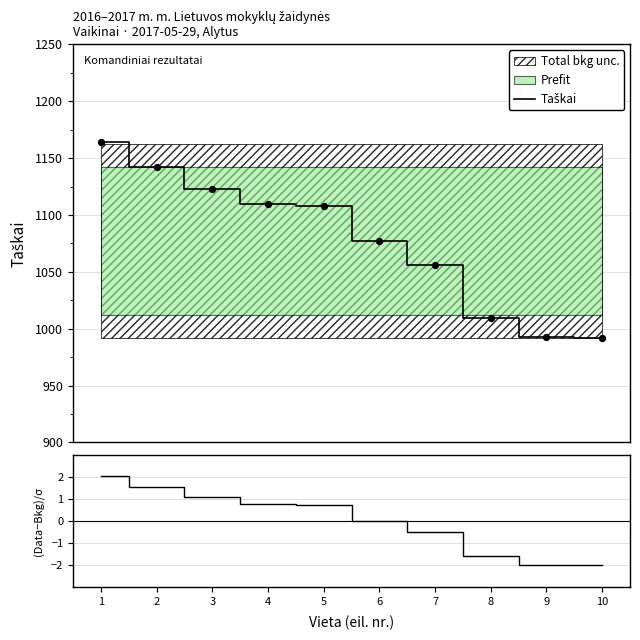

At how many categories does at least one series exceed 968?

10